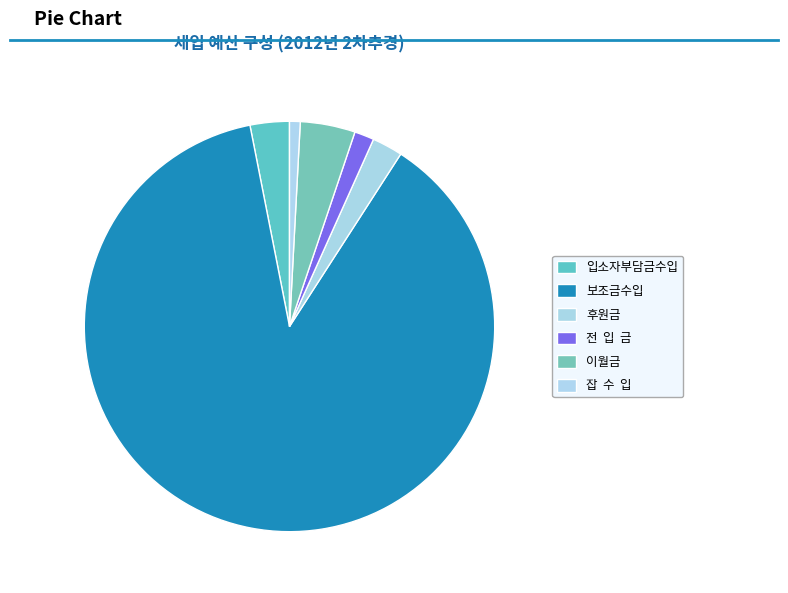

Rank the categories by value from highest to lowest.

보조금수입, 이월금, 입소자부담금수입, 후원금, 전 입 금, 잡 수 입